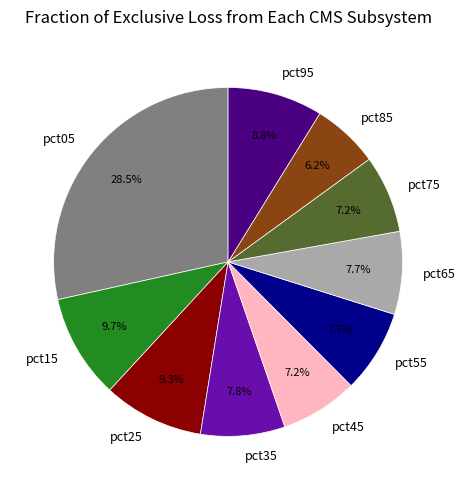

How many segments does this pie chart have?

10